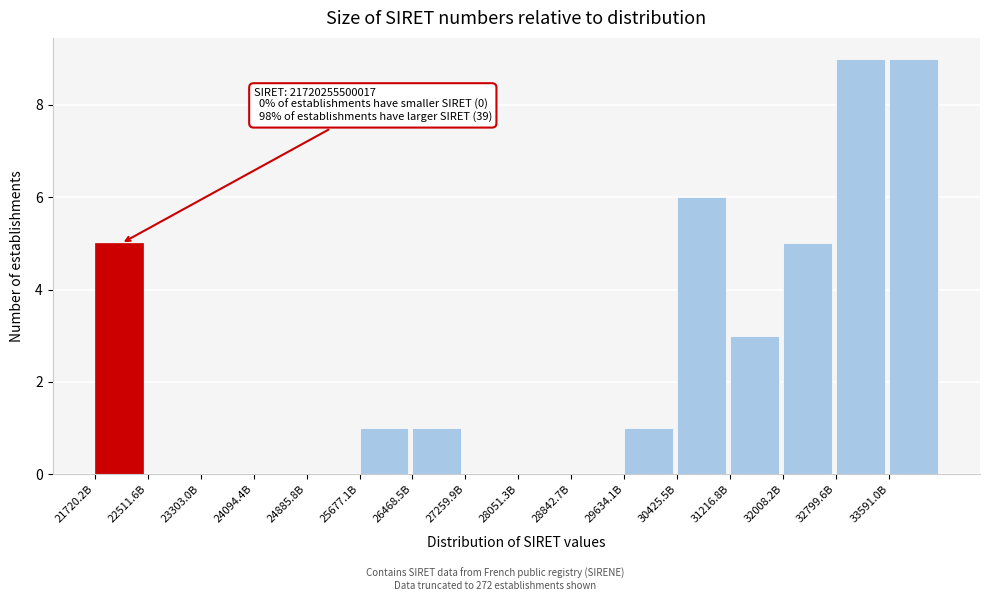

Reading left to right, list all the values displayed in this chart.

21720.2B=5	22511.6B=0	23303.0B=0	24094.4B=0	24885.8B=0	25677.1B=1	26468.5B=1	27259.9B=0	28051.3B=0	28842.7B=0	29634.1B=1	30425.5B=6	31216.8B=3	32008.2B=5	32799.6B=9	33591.0B=9